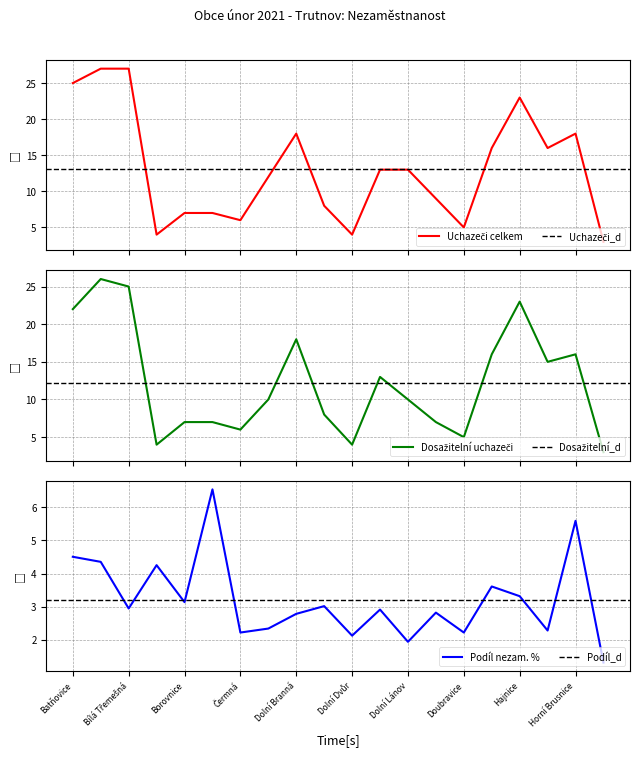

True or false: Dosažitelní uchazeči and Uchazeči celkem cross at least once.

False